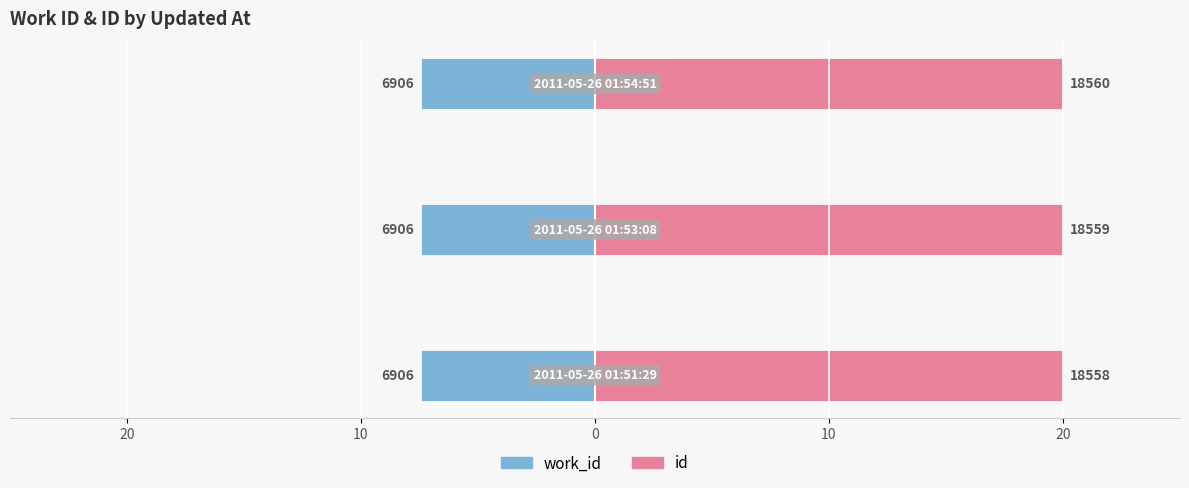

Rank the series at 0 from lowest to highest value.

work_id, id